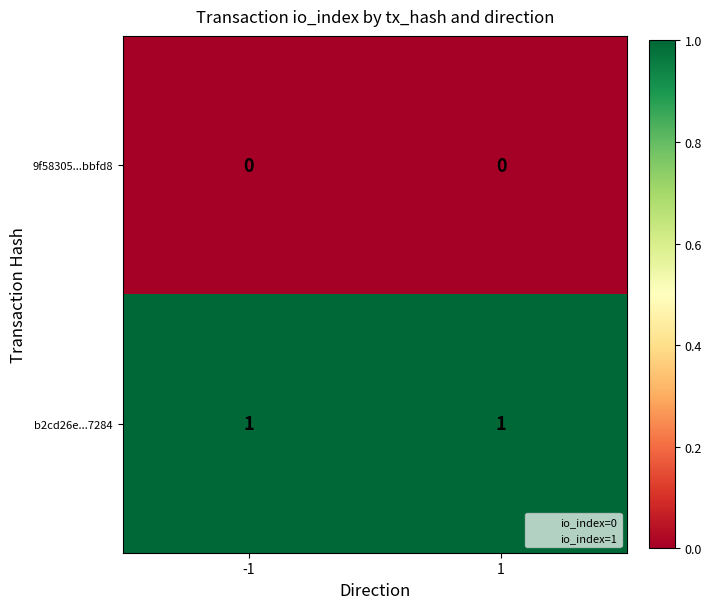

What is the total value across all series at 1?

1